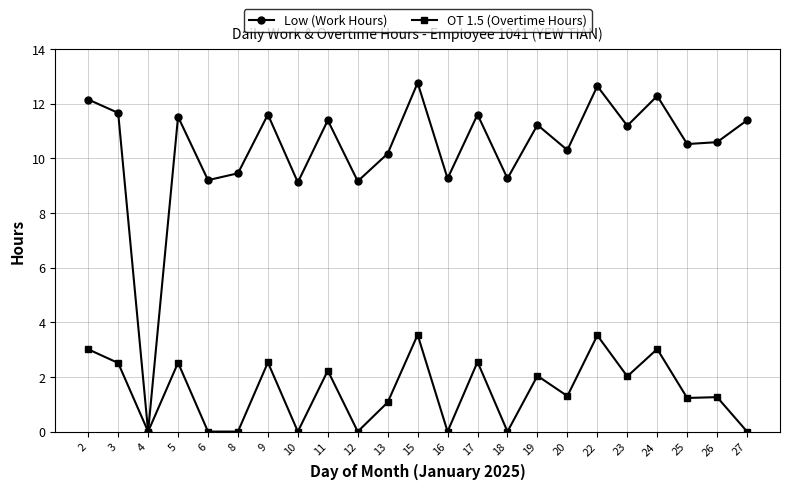

At which category does OT 1.5 (Overtime Hours) reach its first local valley?

4